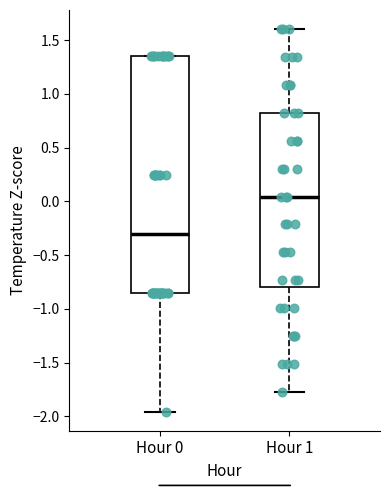

Reading left to right, transcribe this box plot: for each box, give where its median line is, the range the box spans, and where its two whiskers end, as read against the y-axis. The values are not printed on the chart, so give them approximately, as read against the axis.

Hour 0: median -0.30, box -0.85 to 1.35, whiskers -1.95 to 1.35
Hour 1: median 0.05, box -0.80 to 0.80, whiskers -1.75 to 1.60